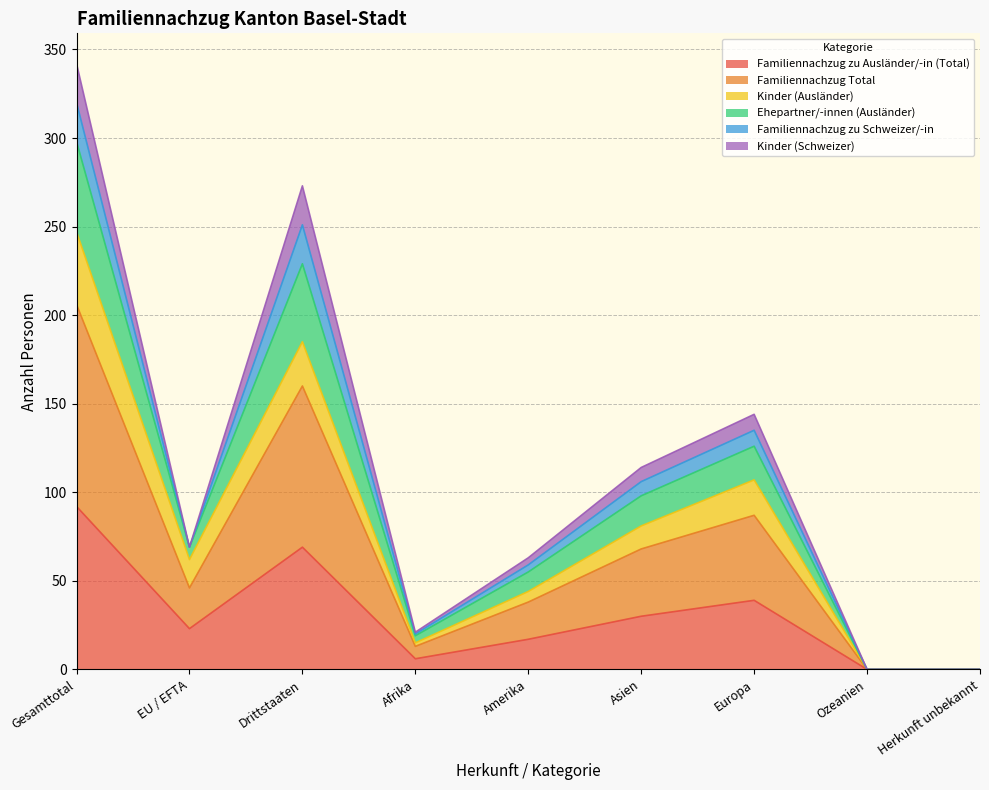

True or false: Familiennachzug Total and Ehepartner/-innen (Ausländer) intersect in this chart.

False